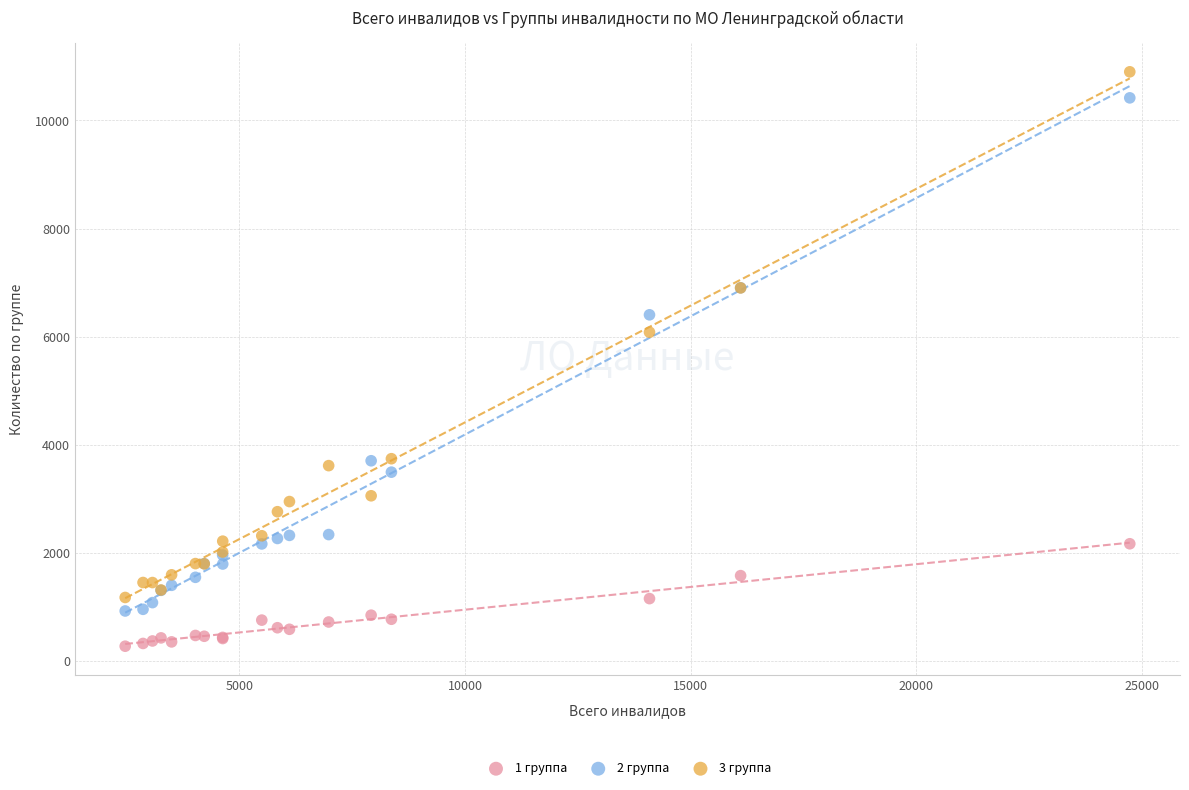

Which series contains the lowest Y value?

1 группа